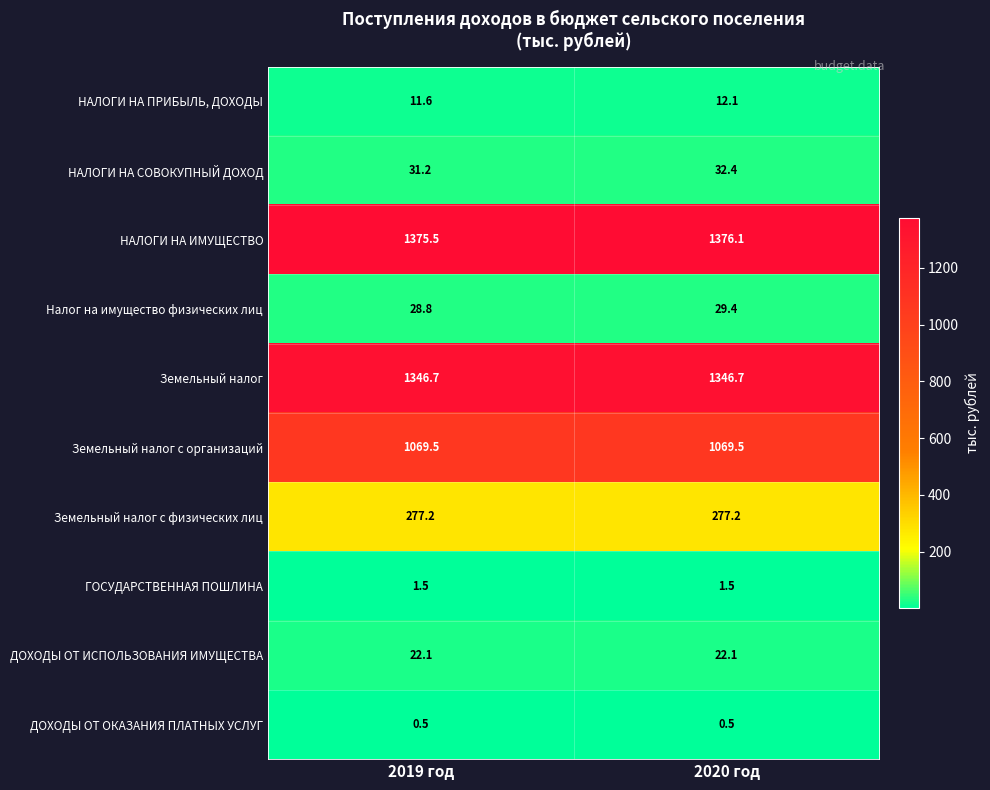

At how many categories does at least one series exceed 192?

2